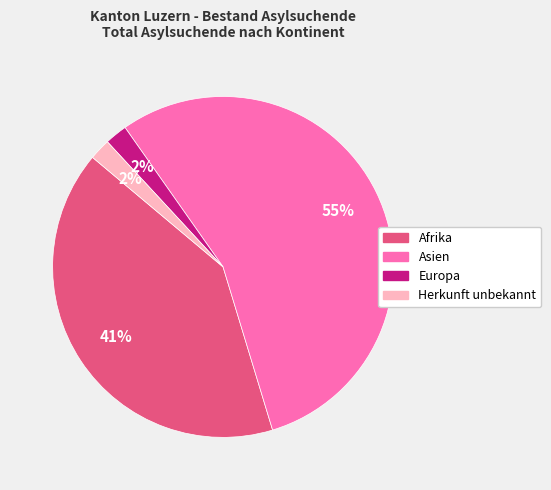

What is the largest slice in the pie chart?

Asien